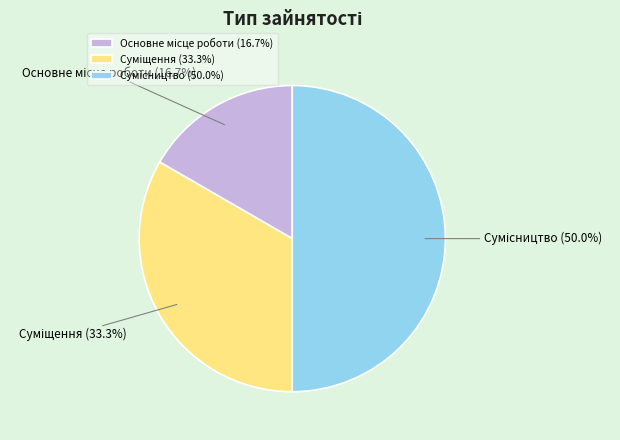

Combined, do Суміщення and Основне місце роботи account for over 50%?

No